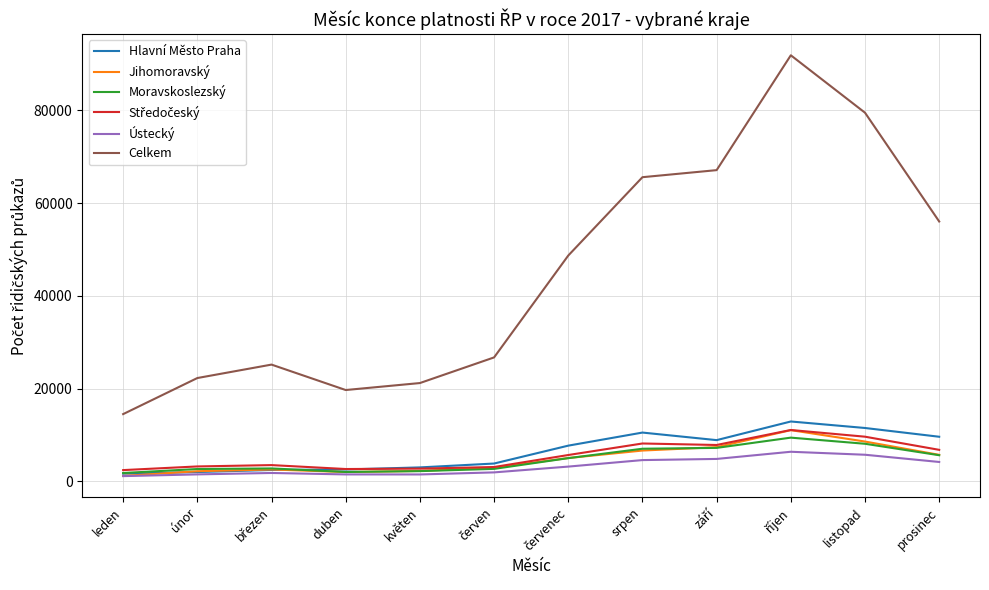

Is it true that Hlavní Město Praha equals 2018 at únor?

True